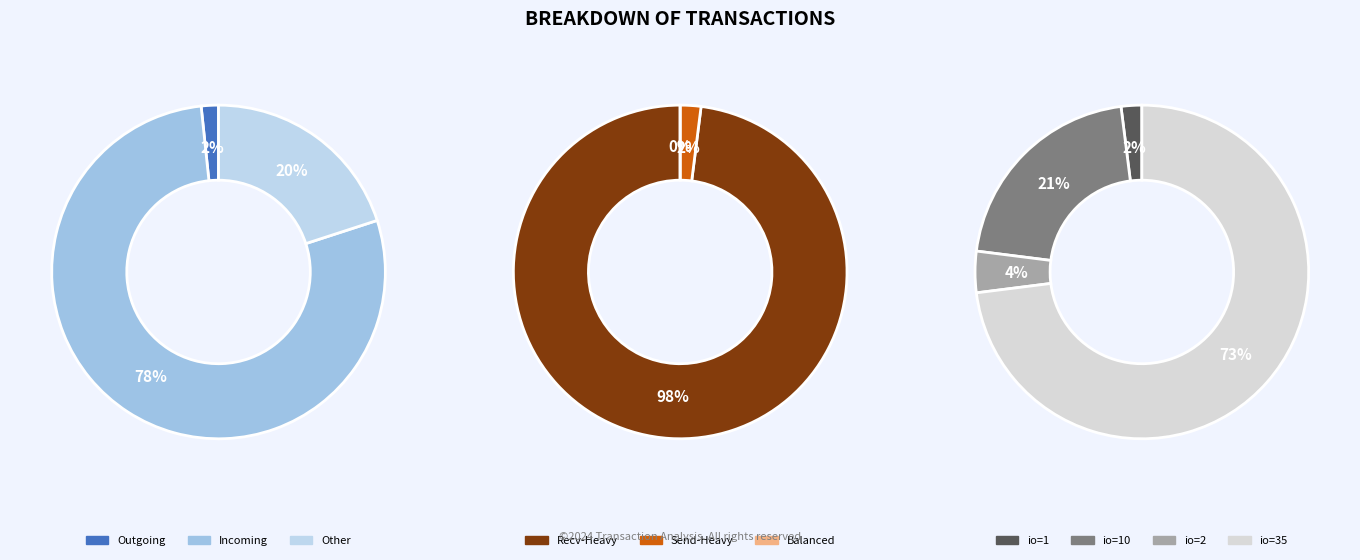

Is it true that values_io_index is 1% of the pie?

False